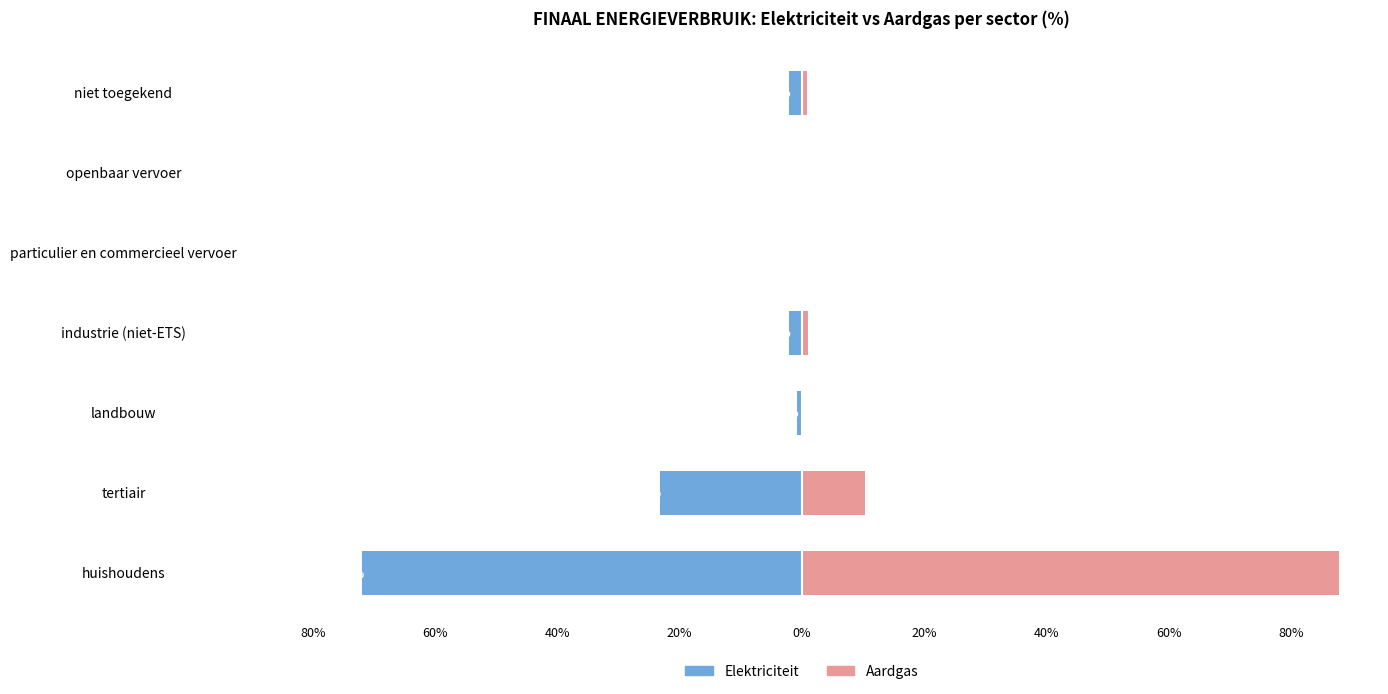

True or false: Elektriciteit has a value of -71.9 at huishoudens.

True